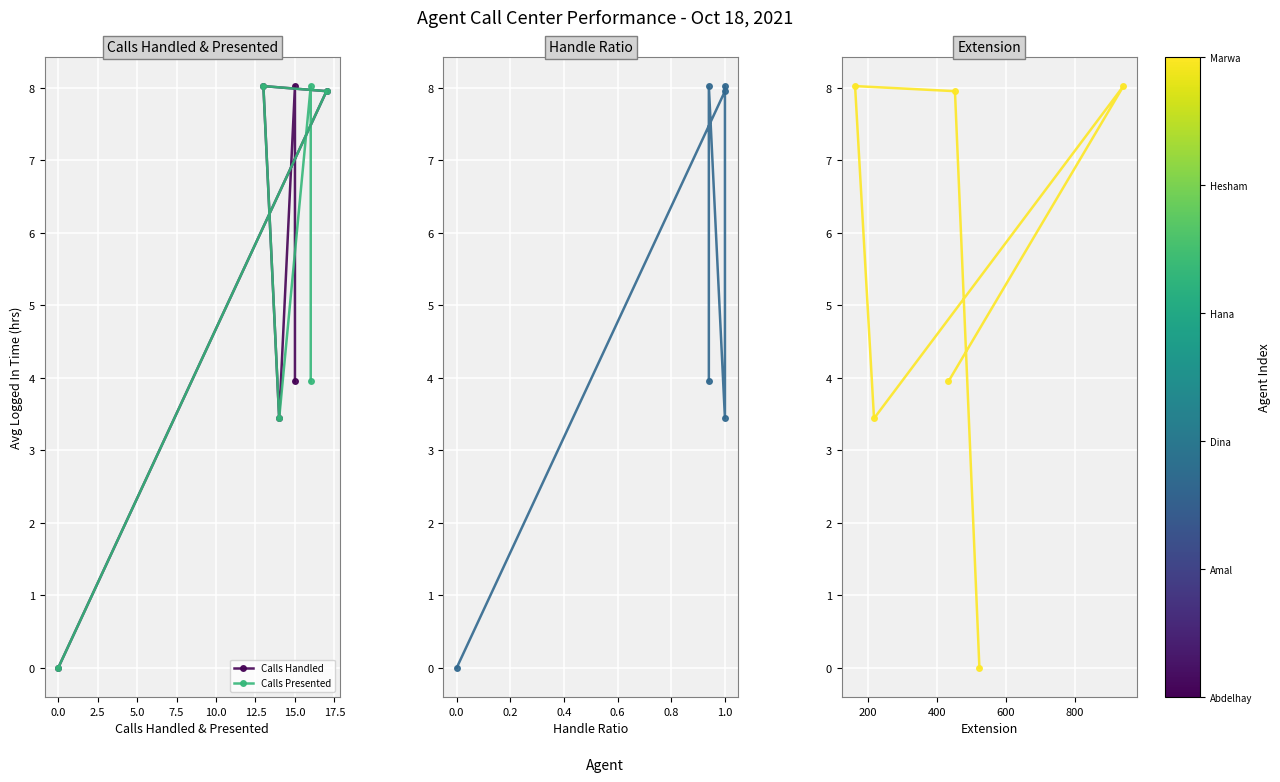

What is the value of the Calls Presented point at the 5th from the left?

8.0